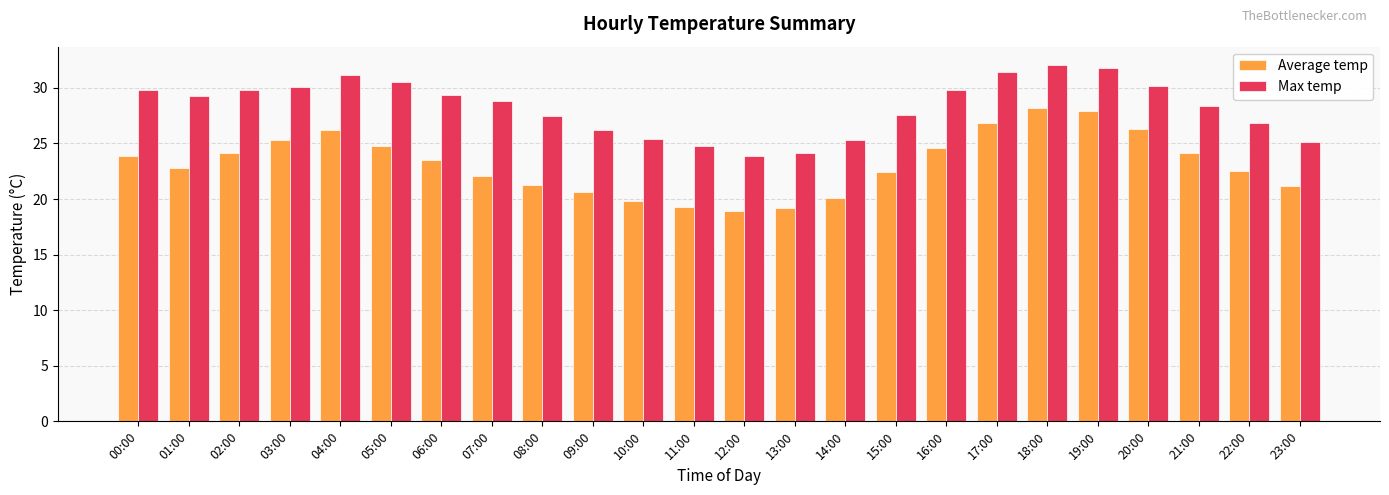

What is the approximate value of Max temp at 06:00?

29.4